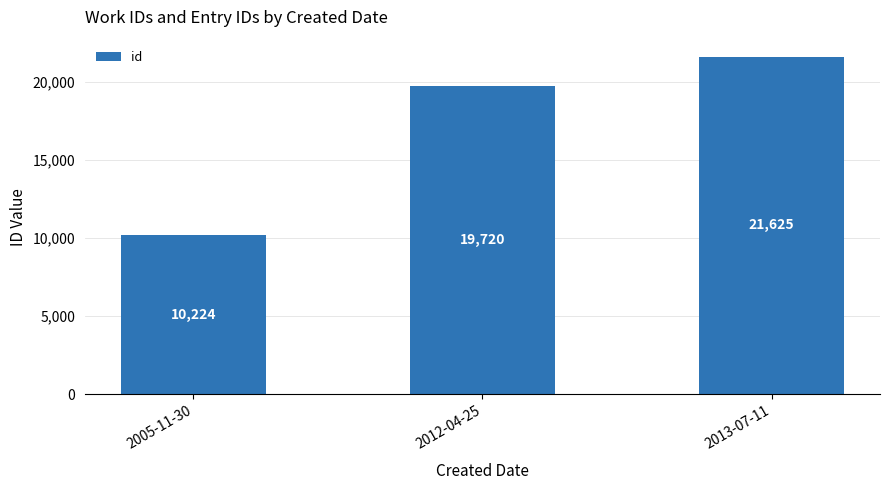

Reading right to left, transcribe all the data shown in this chart.

2013-07-11=21625	2012-04-25=19720	2005-11-30=10224